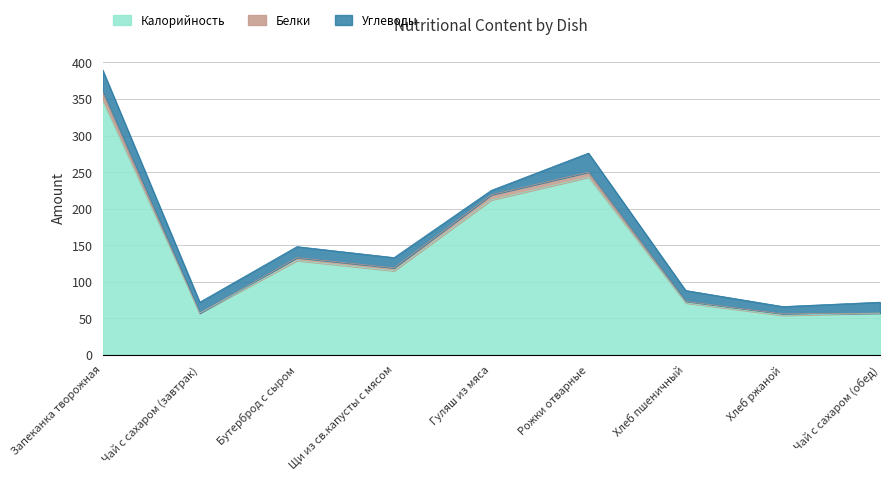

What is the total value across all series at Запеканка творожная?

390